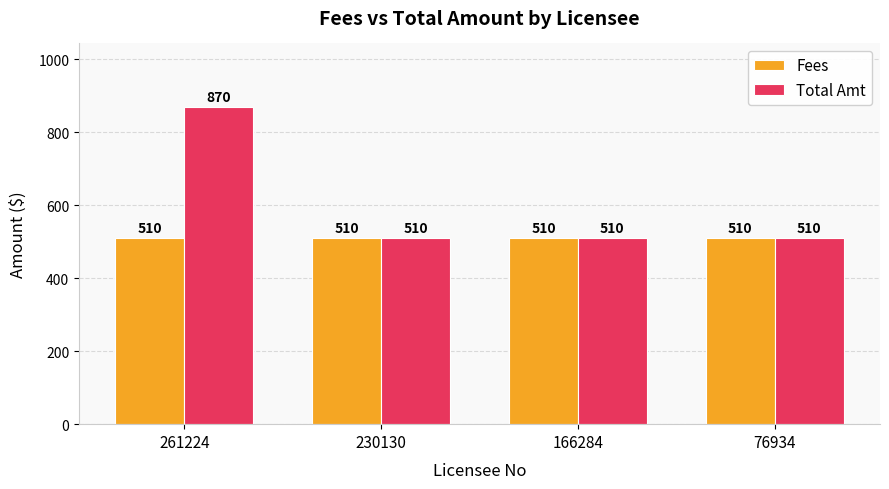

How many bars are there in each group?

2